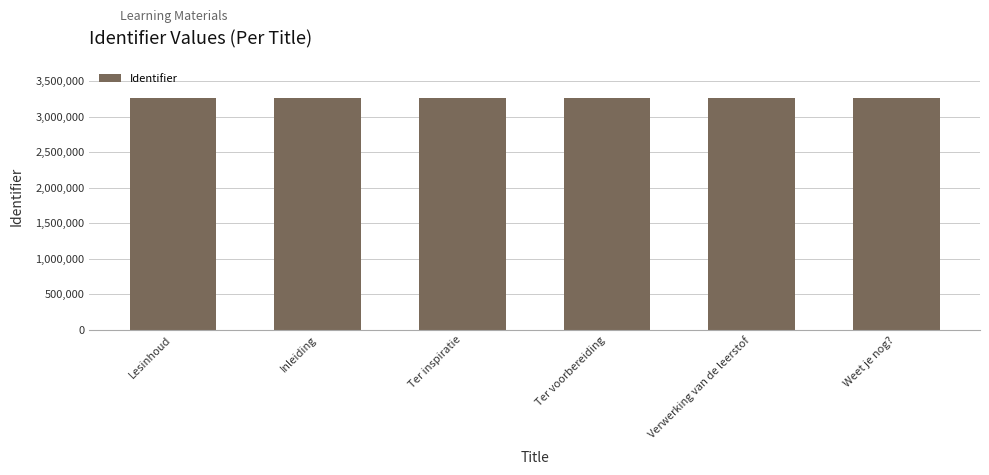

How many values are below 3259093?

3